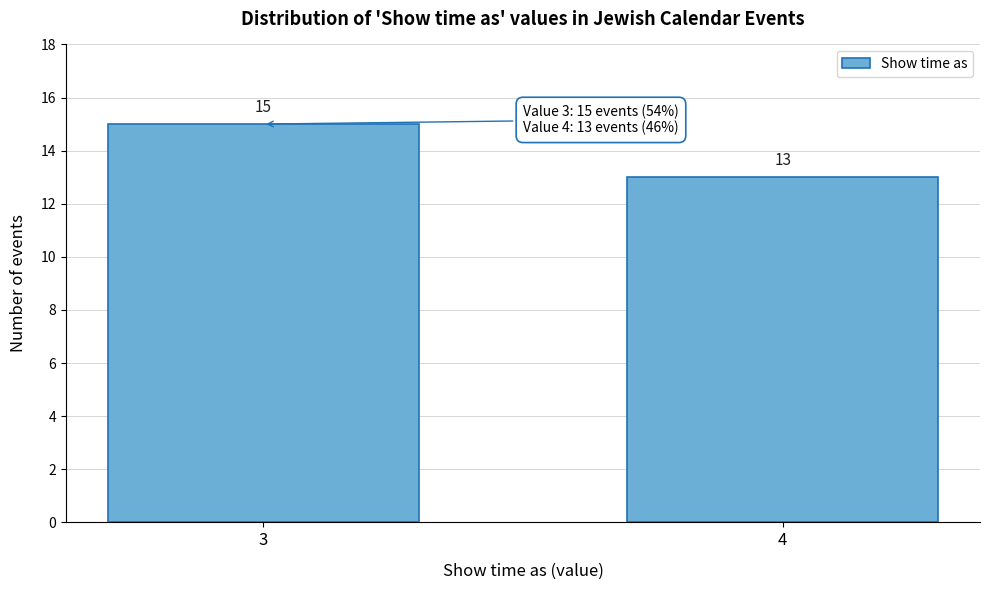

Reading left to right, extract all data points from this chart.

15	13